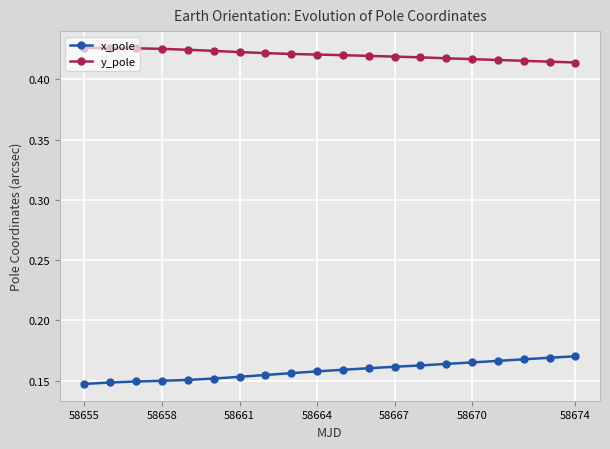

True or false: y_pole and x_pole cross at least once.

False